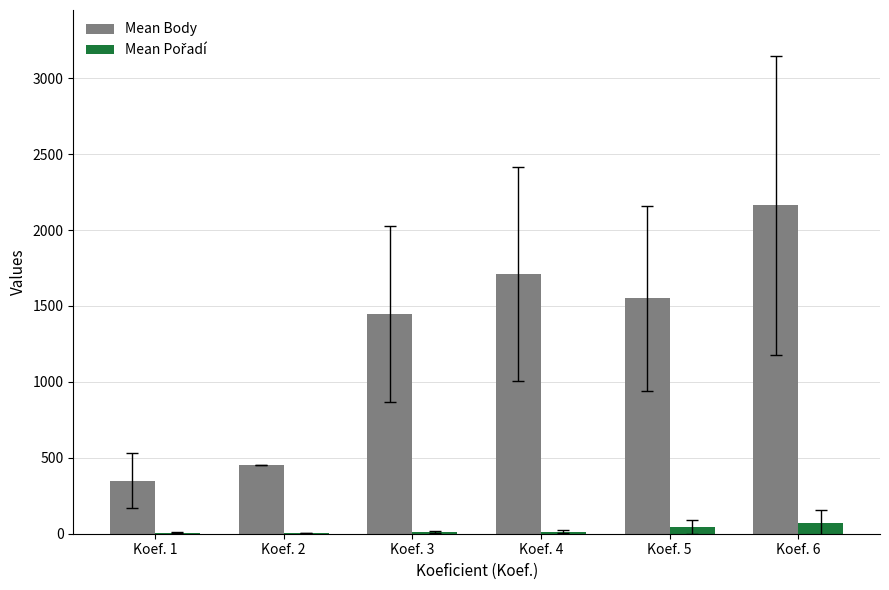

At which category is the sum across all series the highest?

Koef. 6